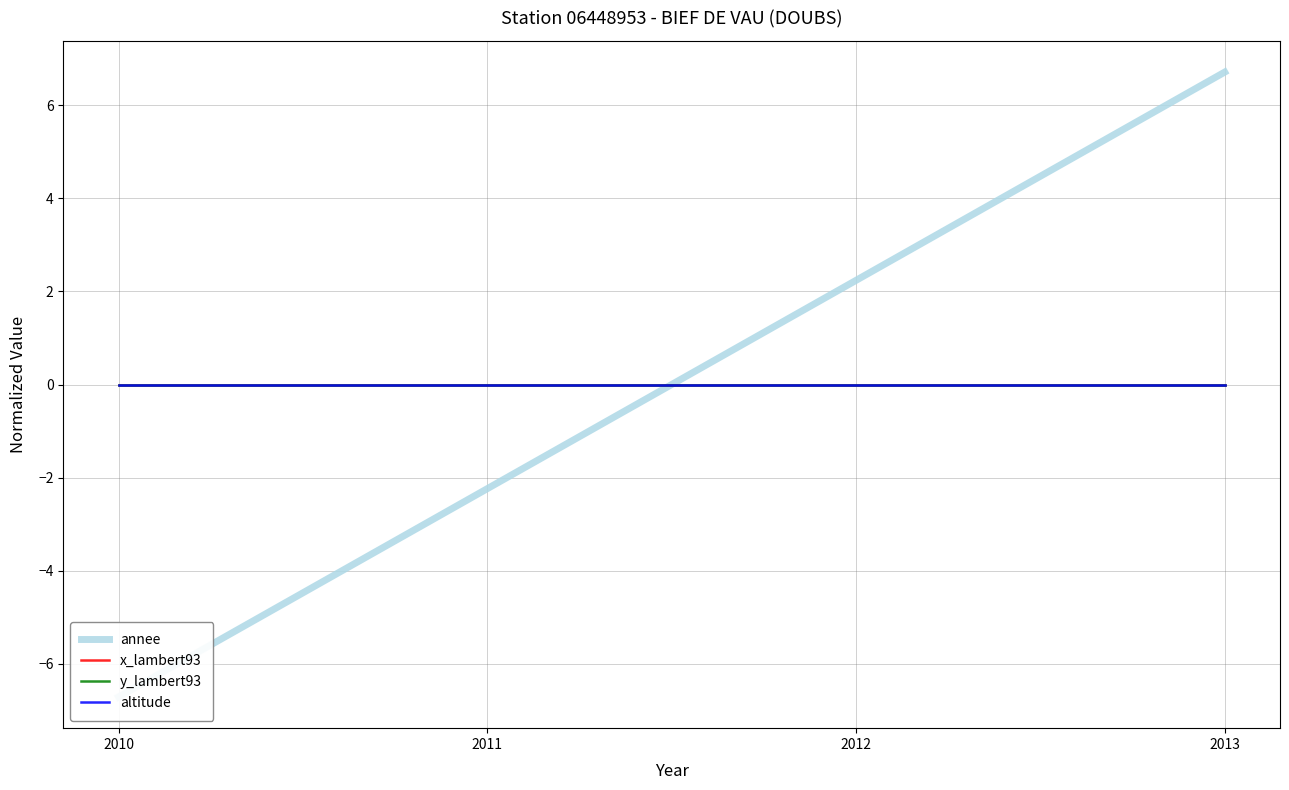

What are all the series names shown in the legend?

annee, x_lambert93, y_lambert93, altitude